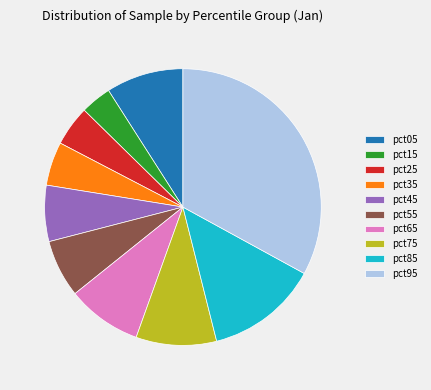

Which has a higher value, pct15 or pct75?

pct75